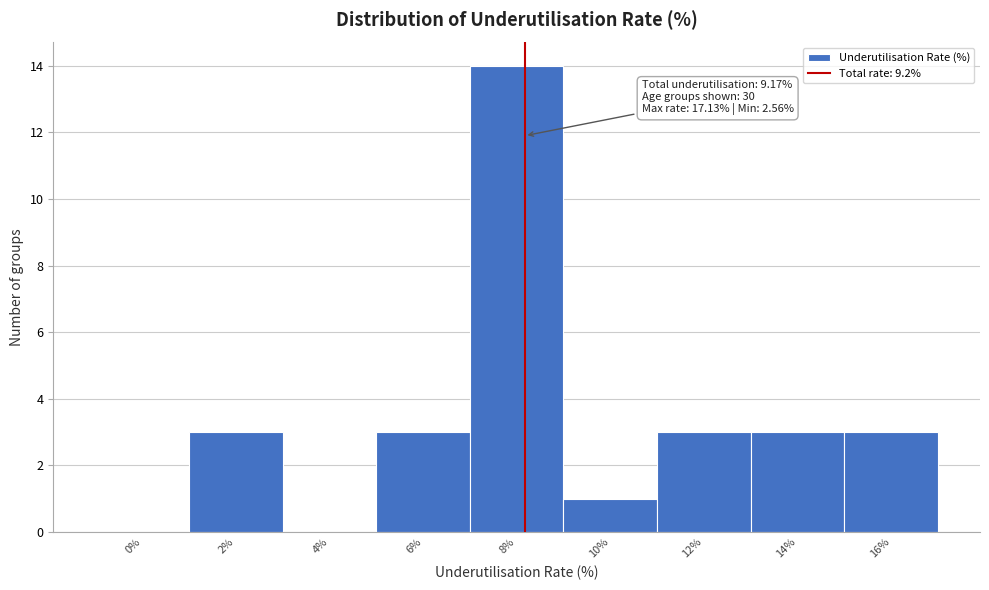

Reading left to right, what are all the values shown in this chart?

0%=0	2%=3	4%=0	6%=3	8%=14	10%=1	12%=3	14%=3	16%=3